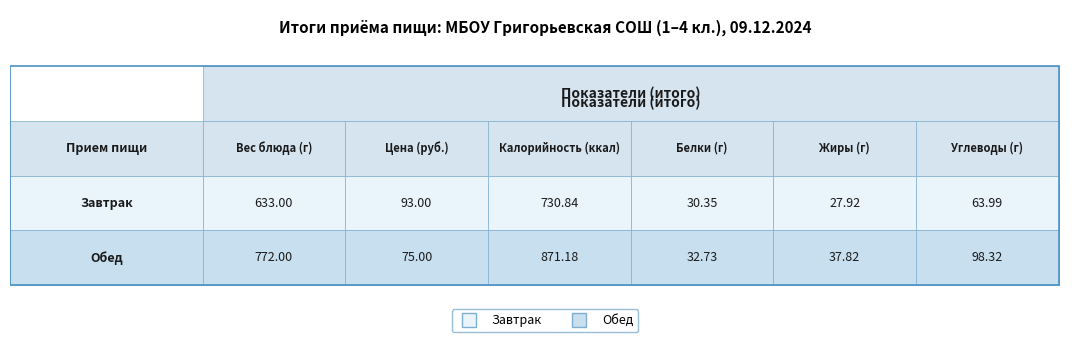

At how many categories does at least one series exceed 512?

2